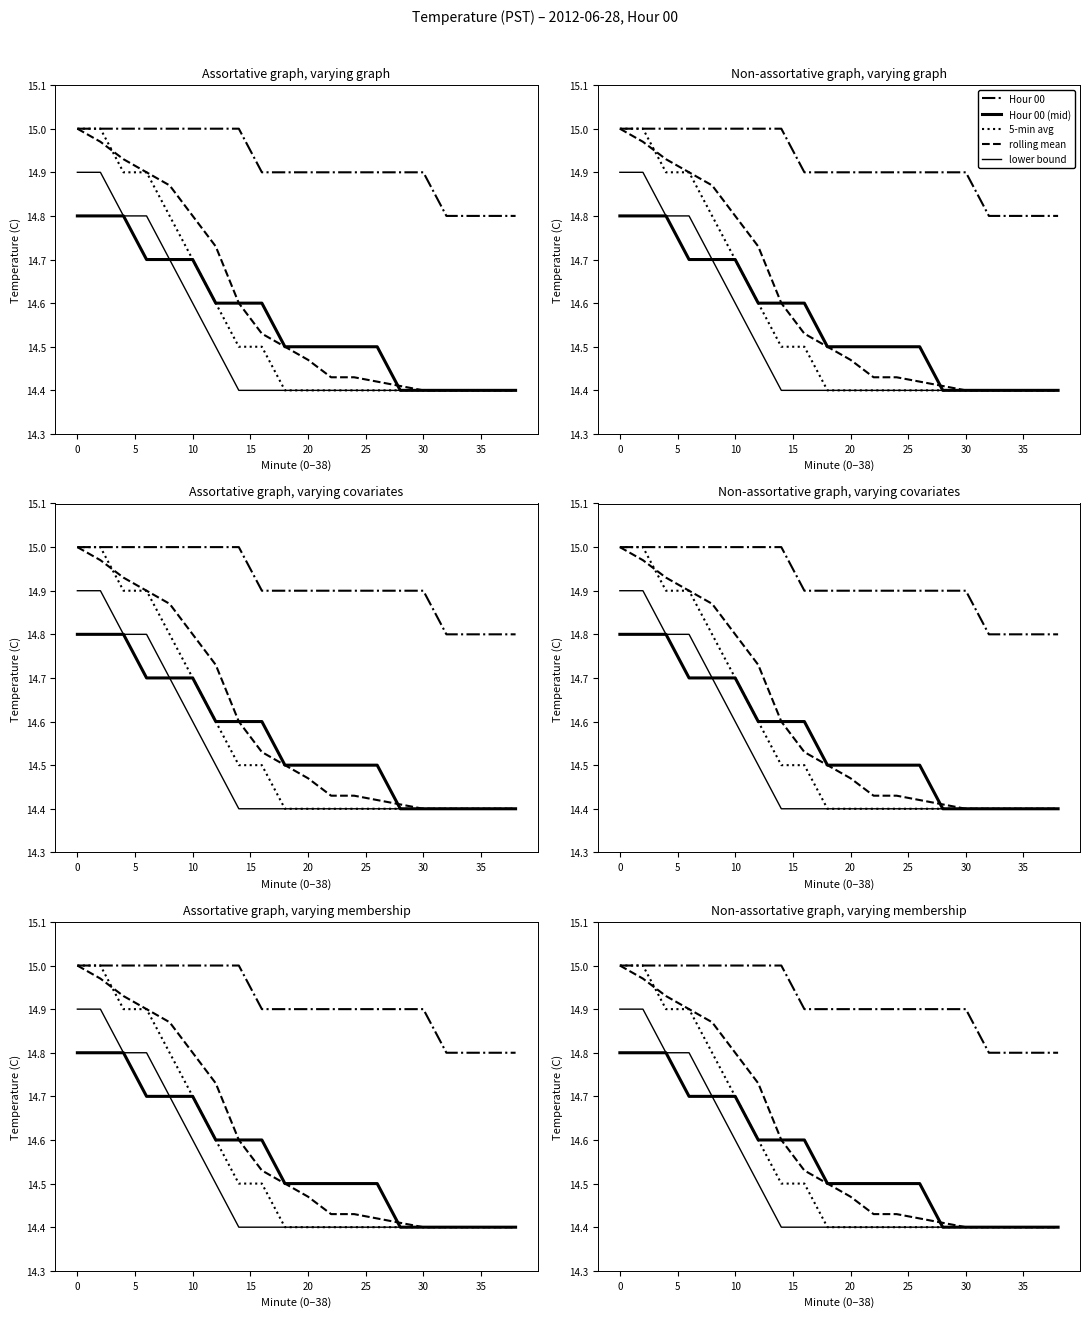

Is this an area chart (filled region under the line)?

No